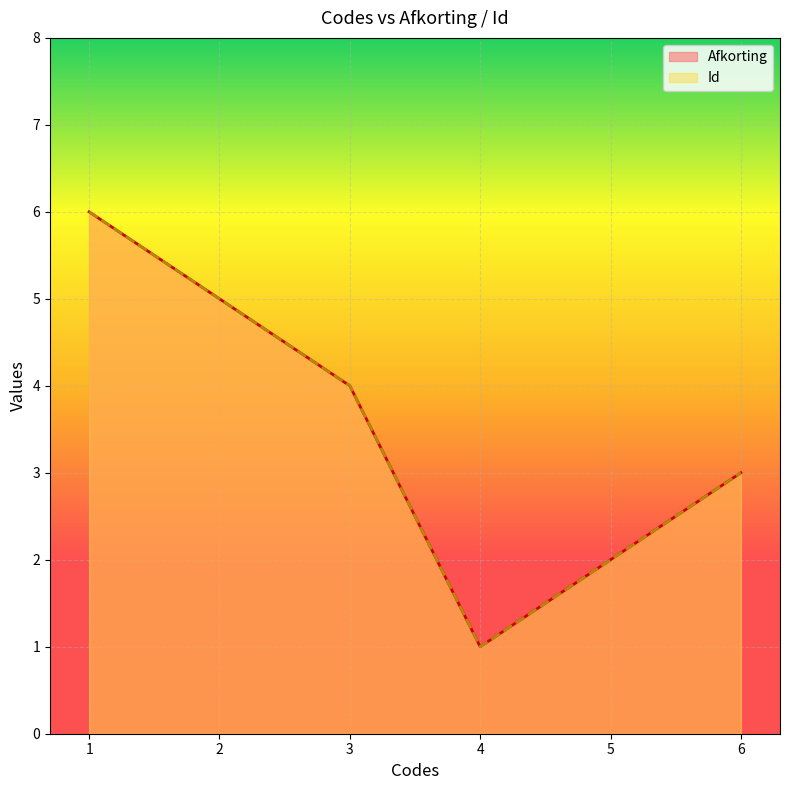

Reading left to right, extract all data points from this chart.

Afkorting: 1=6	2=5	3=4	4=1	5=2	6=3
Id: 1=6	2=5	3=4	4=1	5=2	6=3